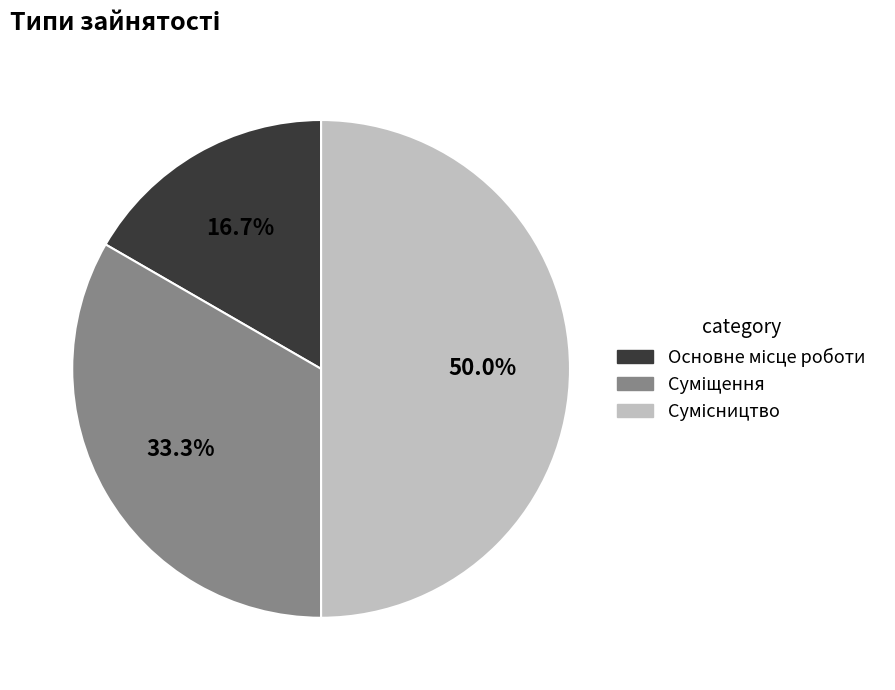

Rank the categories by value from highest to lowest.

Сумісництво, Суміщення, Основне місце роботи